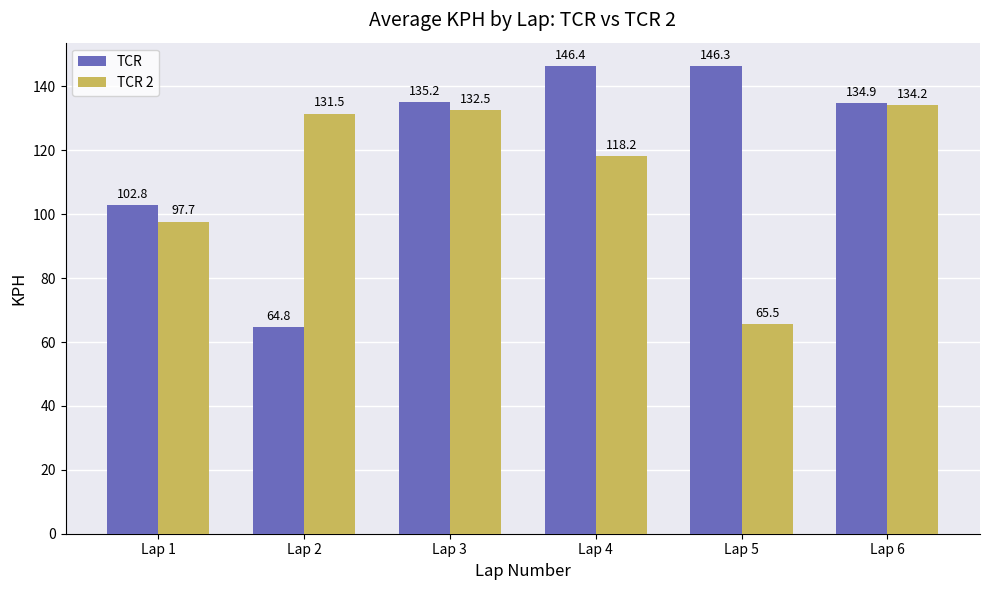

What is the spread (max minus min) of values at Lap 4?

28.2